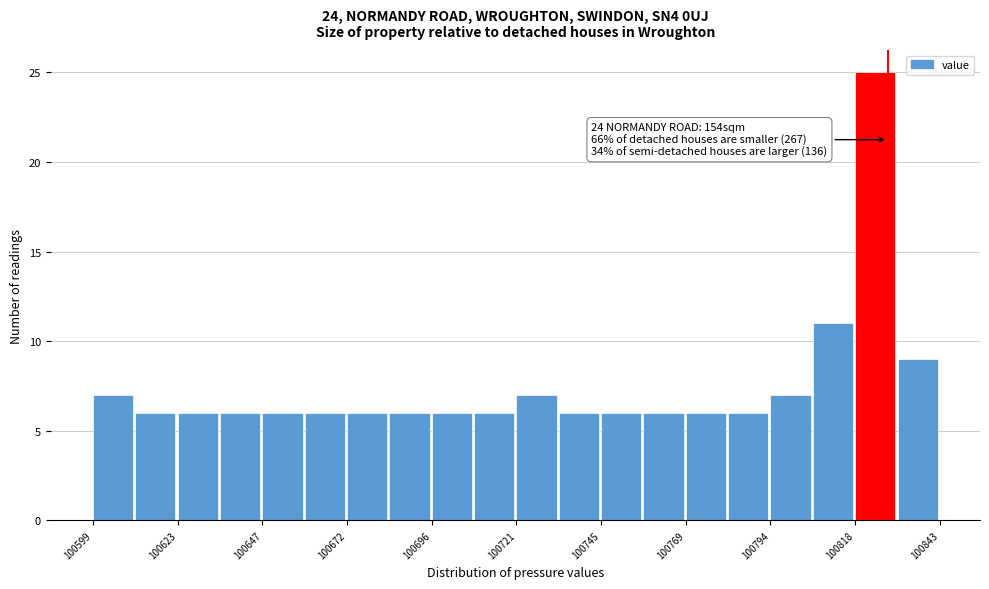

Around what value on the x-axis is the tallest bar? Give the approximate position of its centre, as read against the axis.

100825